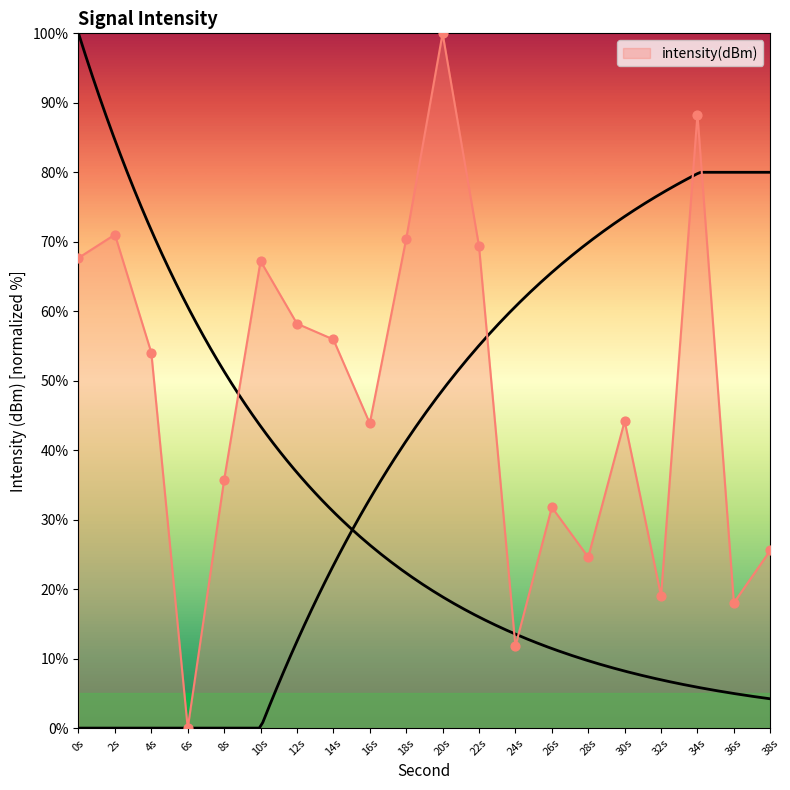

Which category has the lowest value in the intensity(dBm) series?

6s